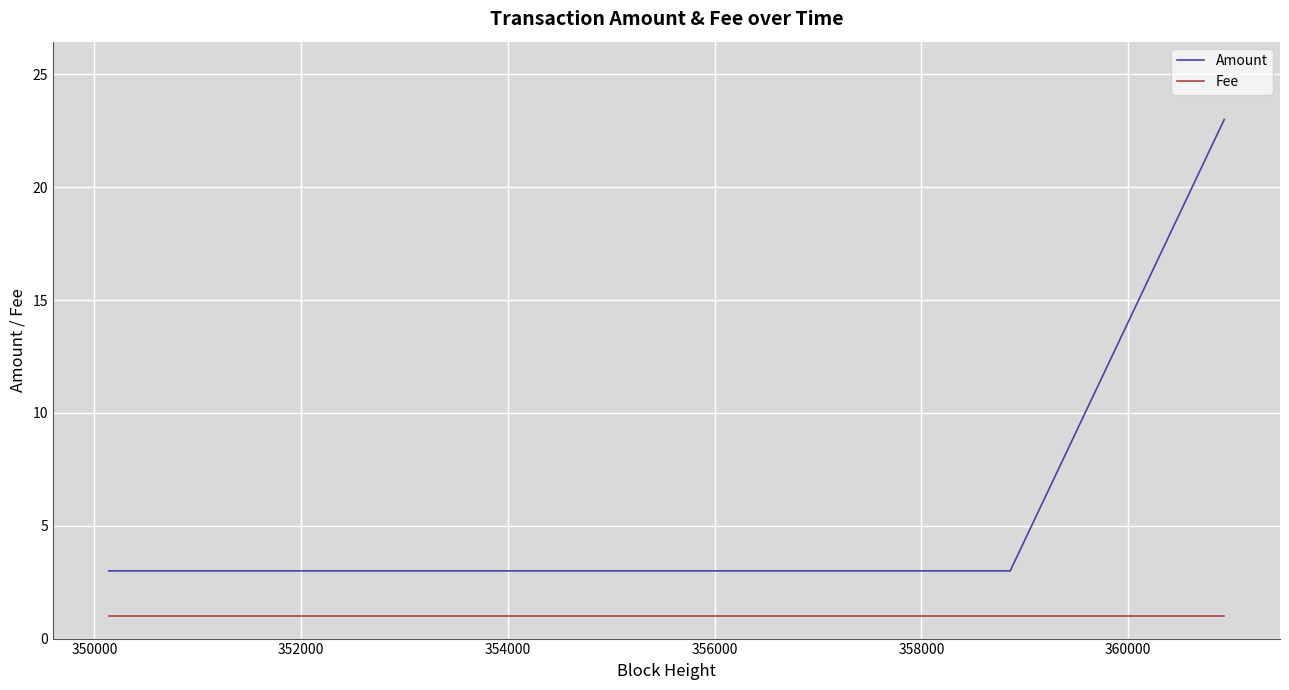

What is the highest value of the Amount series?

23